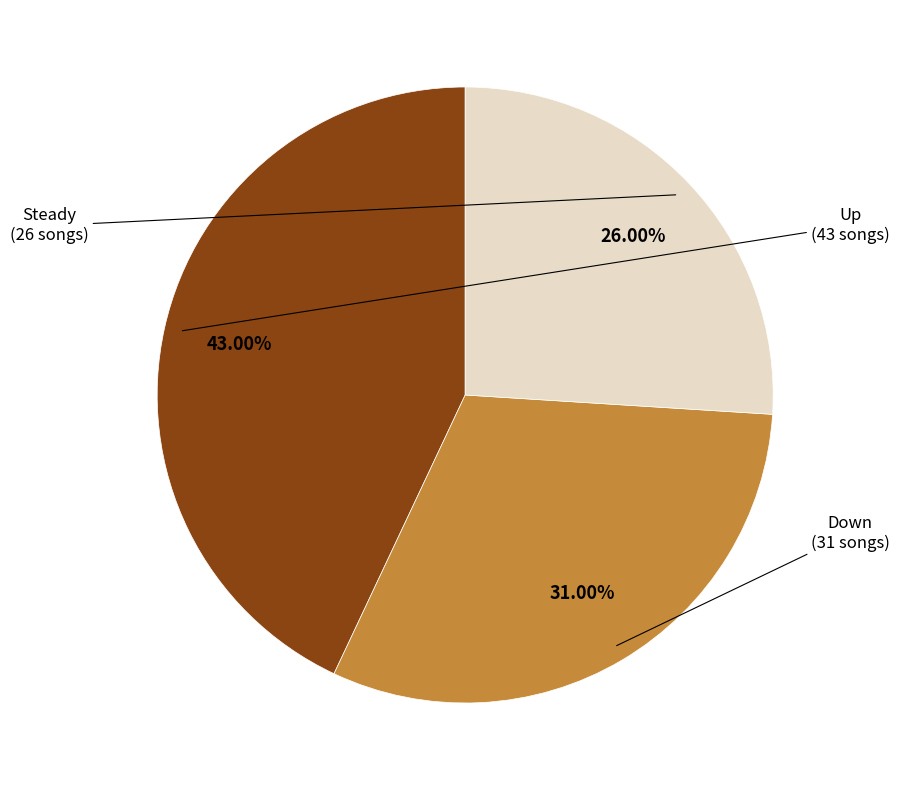

To the nearest percent, what is the difference between the largest and smallest slice percentages?

17%